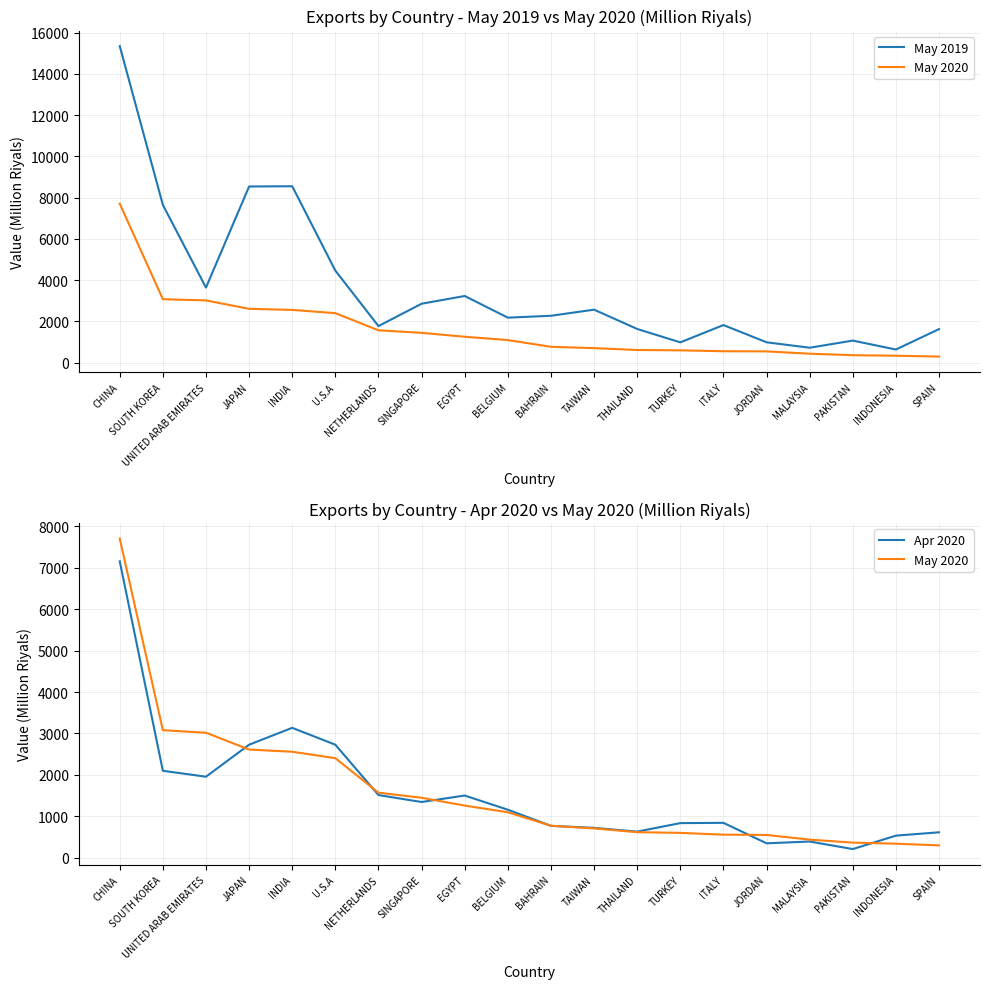

What is the difference between the highest and lowest values at THAILAND?

1019.0